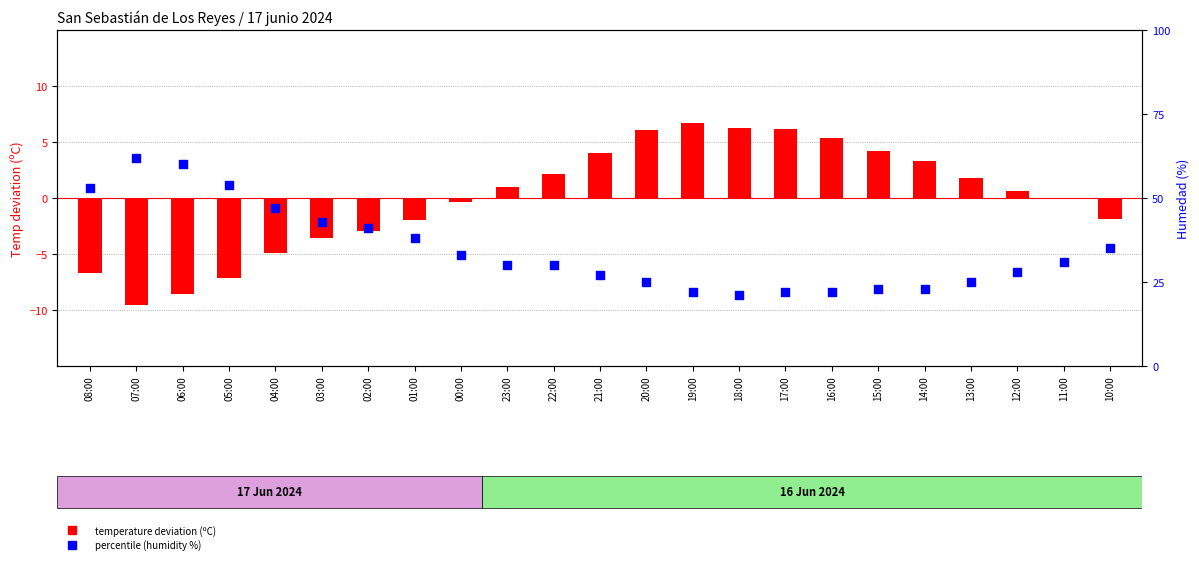

Which series reaches the maximum Y coordinate?

Humedad (%)